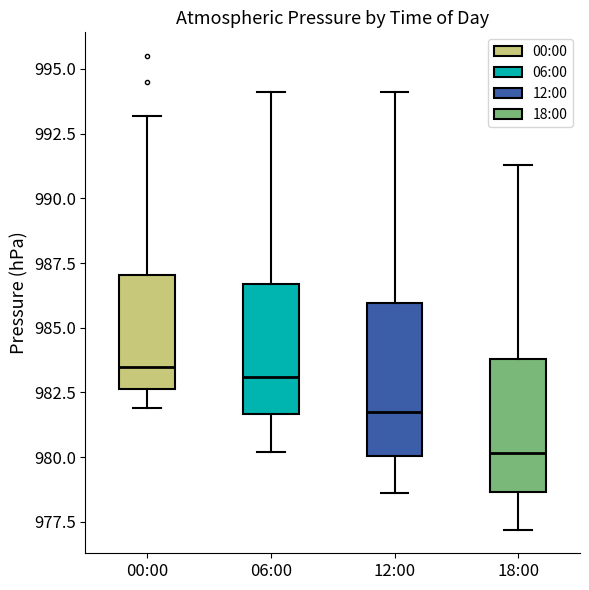

Which box has the lowest median line?

18:00